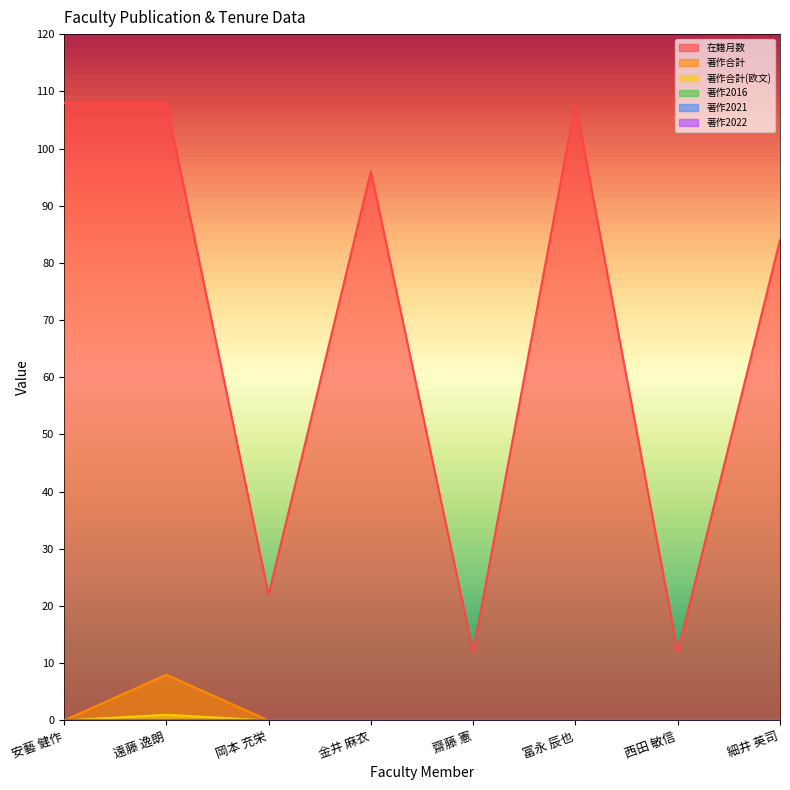

Which has a higher value, 安藝 健作 or 西田 敏信?

安藝 健作